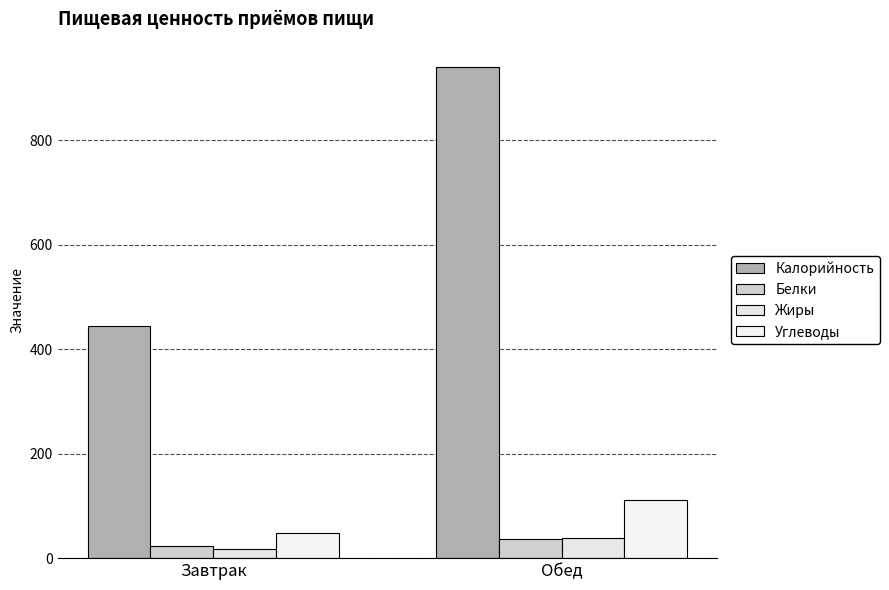

Which series has the widest spread of values?

Калорийность